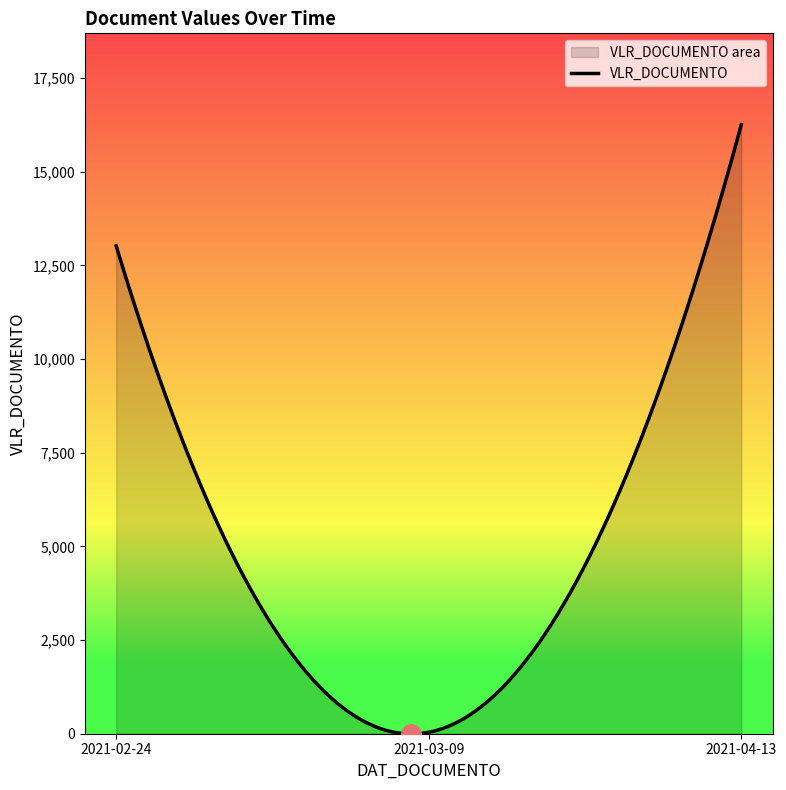

What is the greatest value displayed?

16255.7